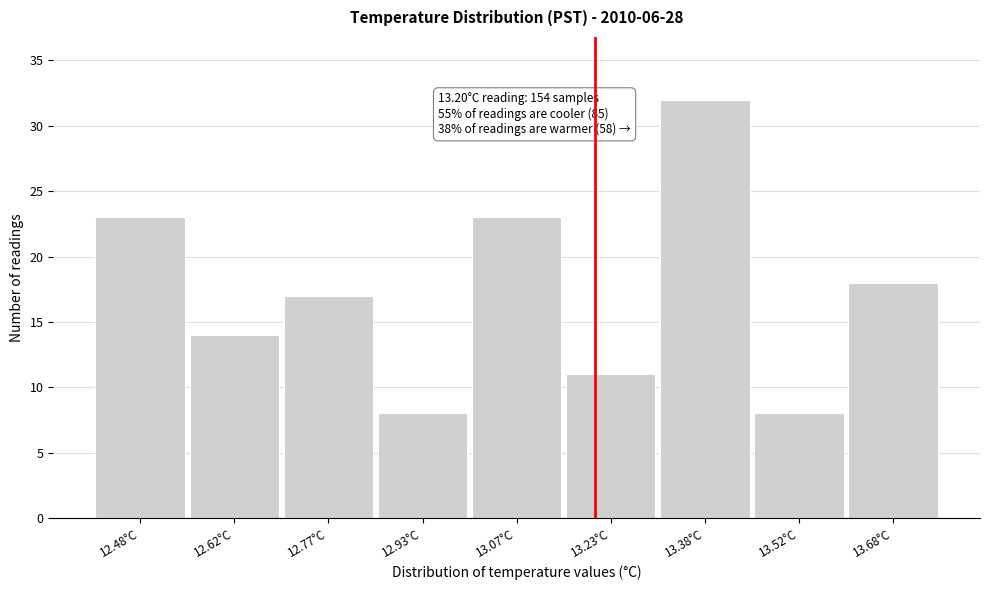

Which range on the x-axis has the tallest bar?

13.30 to 13.45